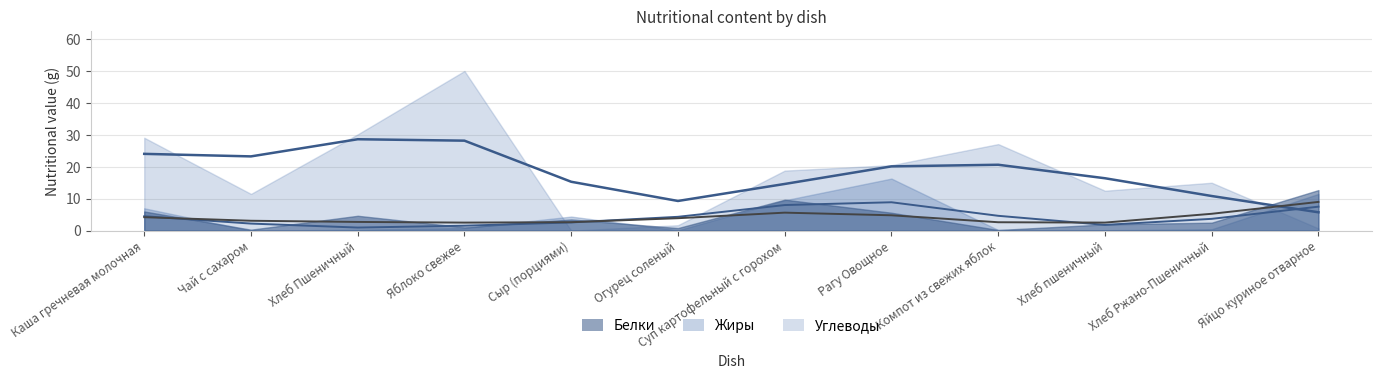

What are all the series names shown in the legend?

Белки, Жиры, Углеводы